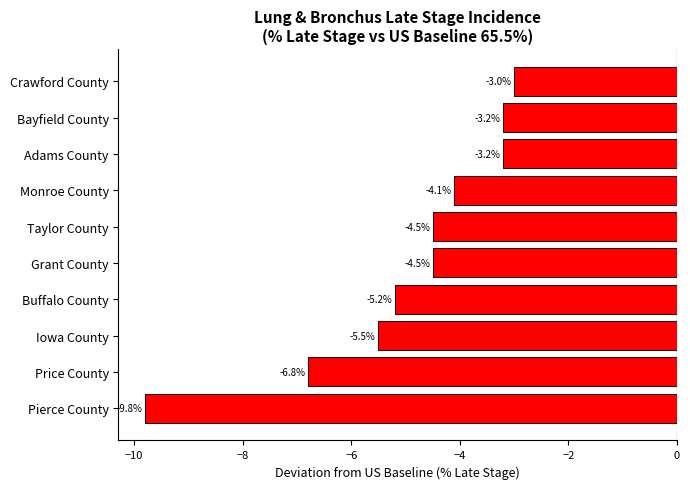

Reading left to right, list all the values displayed in this chart.

-9.8	-6.8	-5.5	-5.2	-4.5	-4.5	-4.1	-3.2	-3.2	-3.0